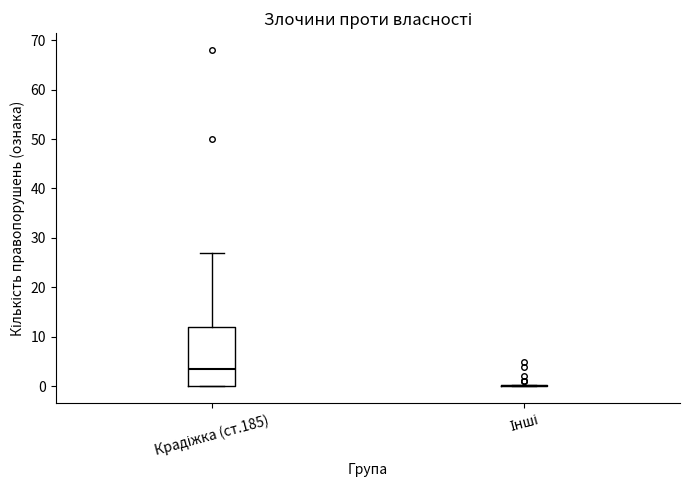

Reading left to right, read every box against the y-axis: the position of its median line, the range the box covers, and the ends of its whiskers. The values are not printed on the chart, so give them approximately, as read against the axis.

Крадіжка (ст.185): median 4, box 0 to 12, whiskers 0 to 27
Інші: box collapsed to a line at 0, whiskers 0 to 0